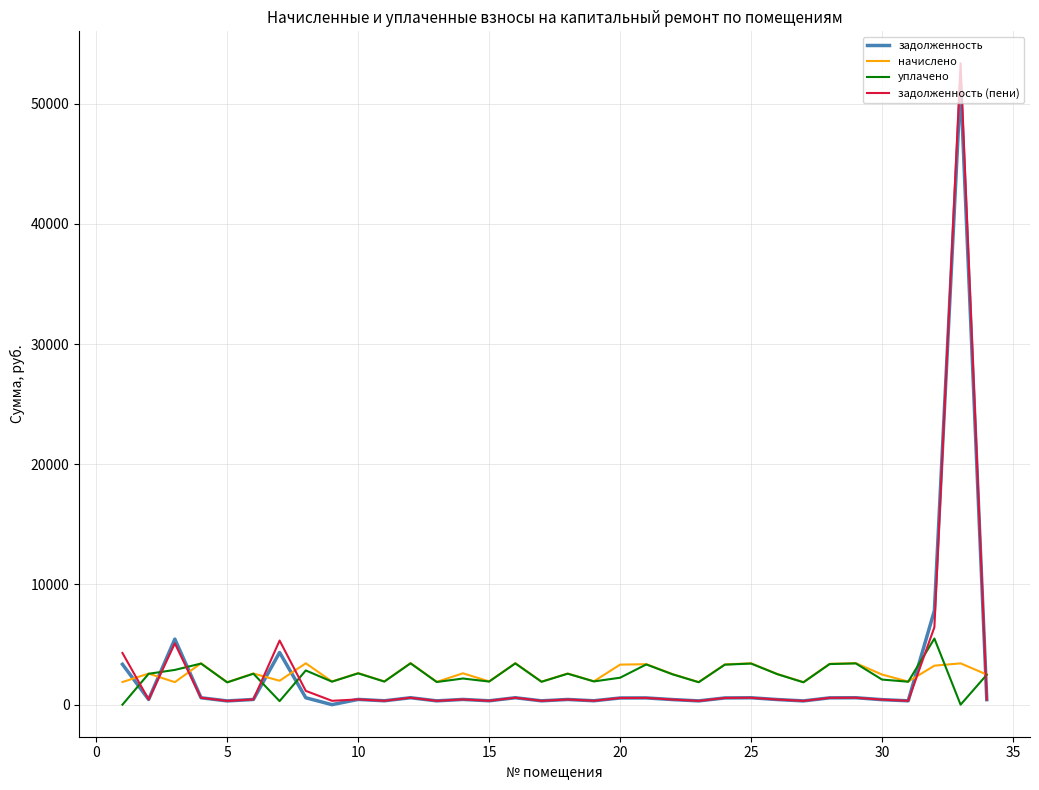

Which series has the widest spread of values?

задолженность (пени)